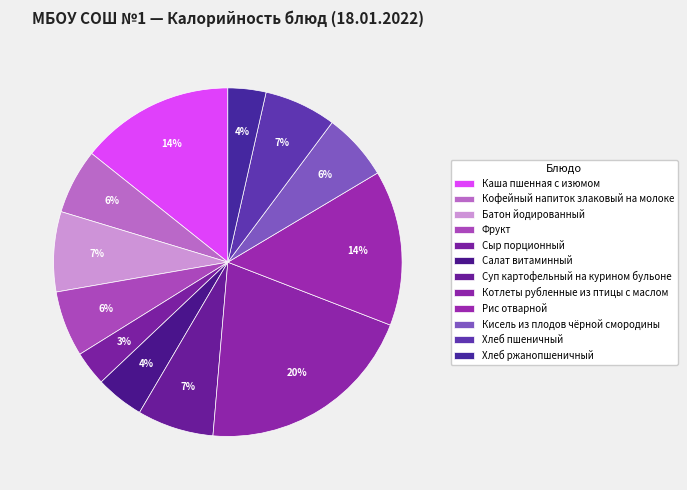

How many segments does this pie chart have?

12